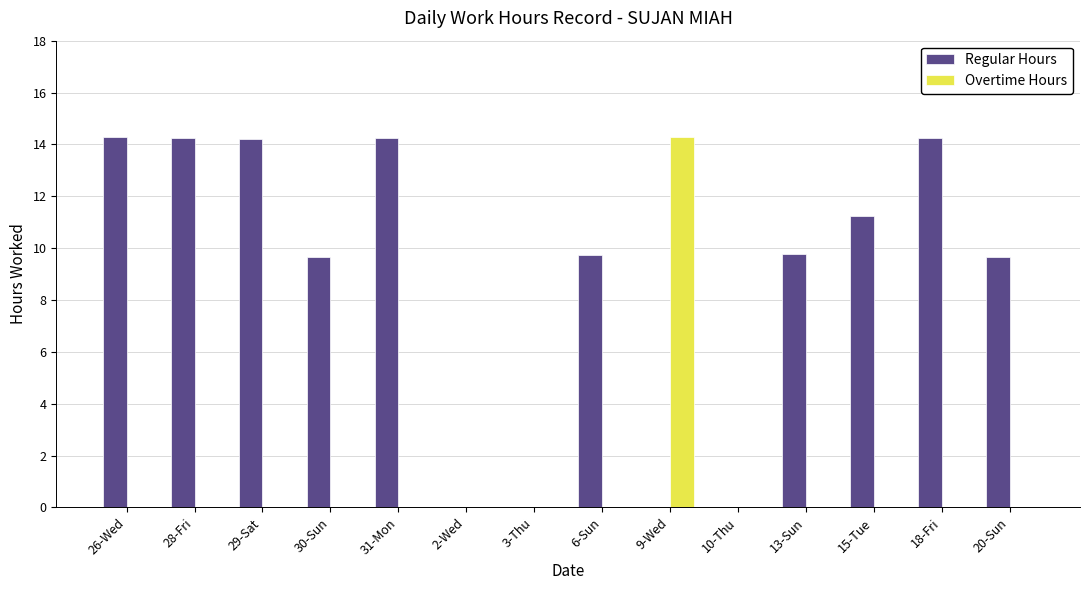

What is the greatest value displayed?

14.3